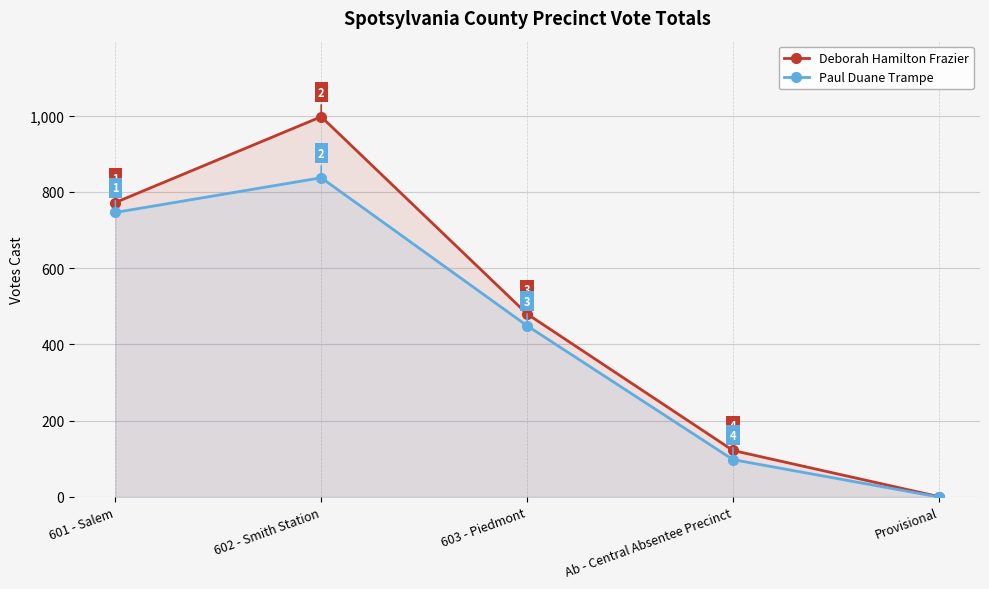

True or false: Deborah Hamilton Frazier and Paul Duane Trampe intersect in this chart.

False